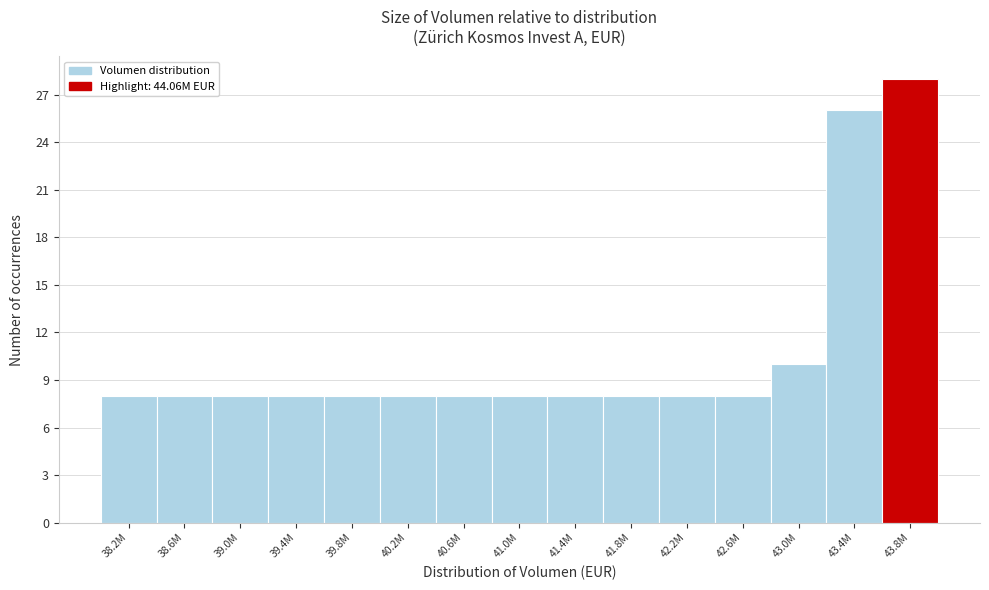

Reading right to left, list all the values displayed in this chart.

43.8M=28	43.4M=26	43.0M=10	42.6M=8	42.2M=8	41.8M=8	41.4M=8	41.0M=8	40.6M=8	40.2M=8	39.8M=8	39.4M=8	39.0M=8	38.6M=8	38.2M=8